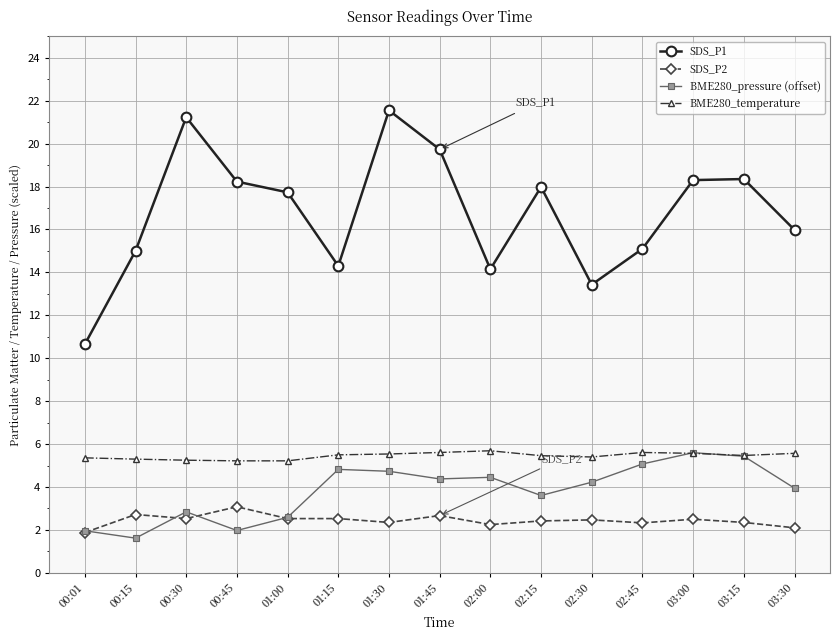

How many data points in SDS_P1 are less than 17?

7